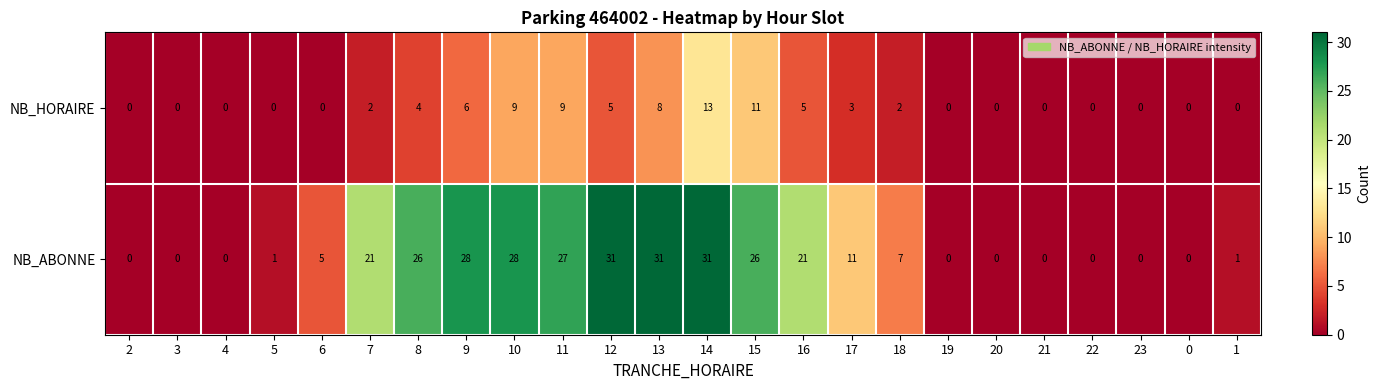

The value of NB_HORAIRE at 13 is 12. True or false?

False